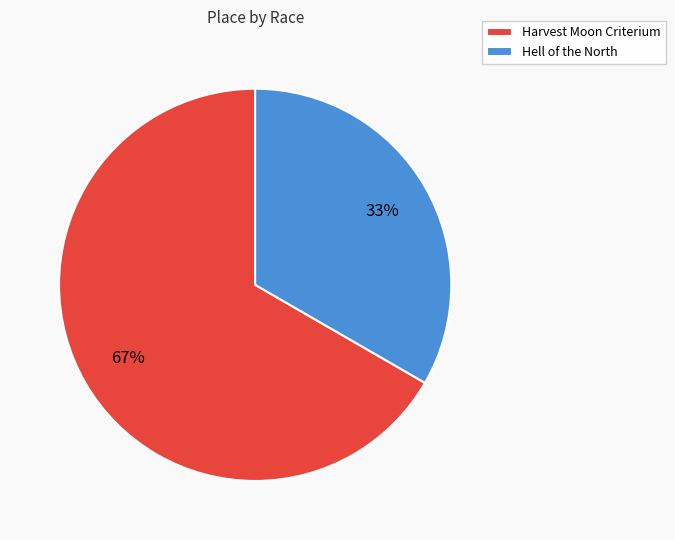

Count the number of slices in the pie.

2